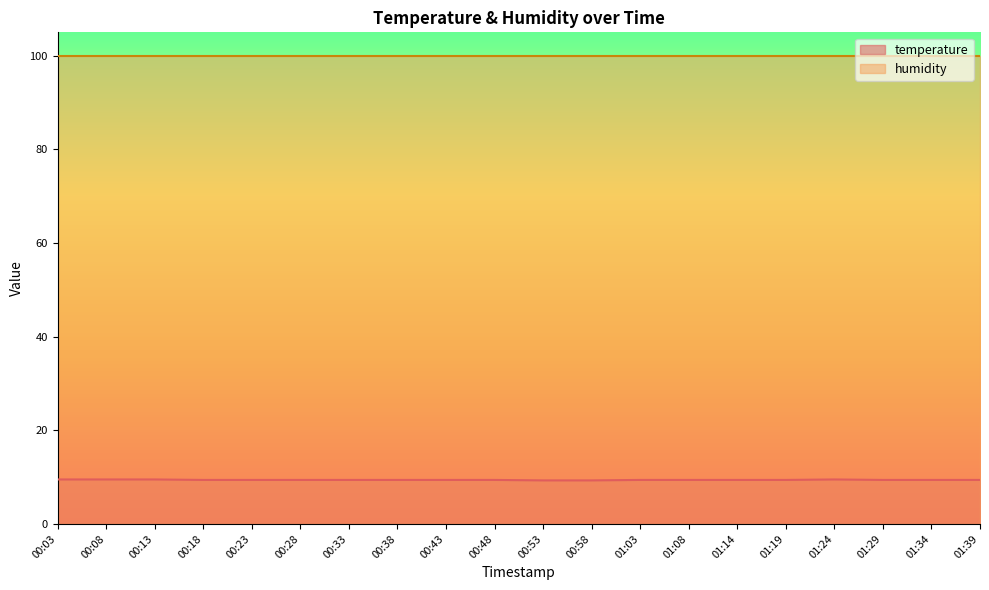

Which label corresponds to the largest value in the chart?

00:03